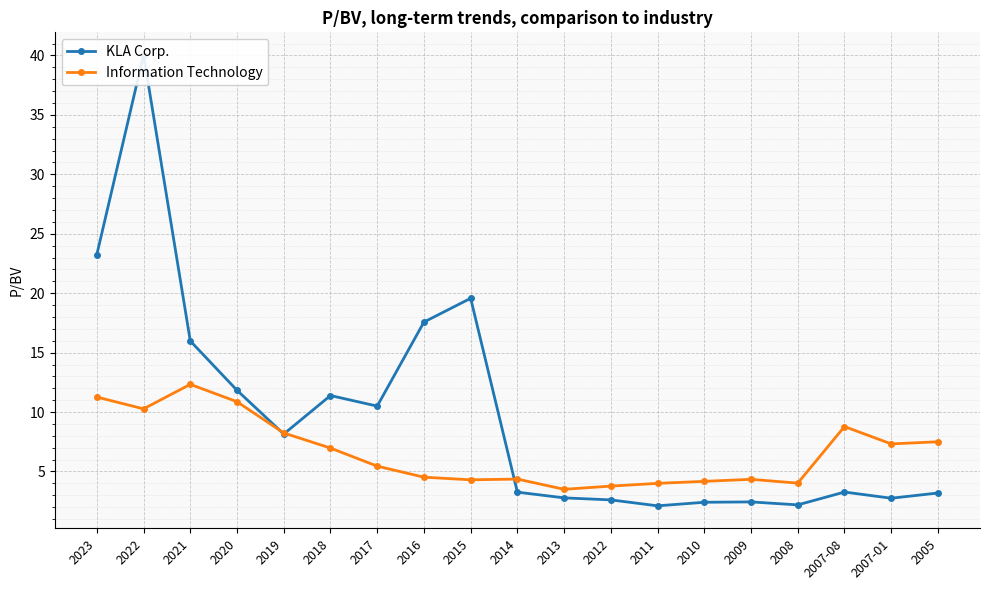

What is the label of the 3rd point from the right?

2007-08